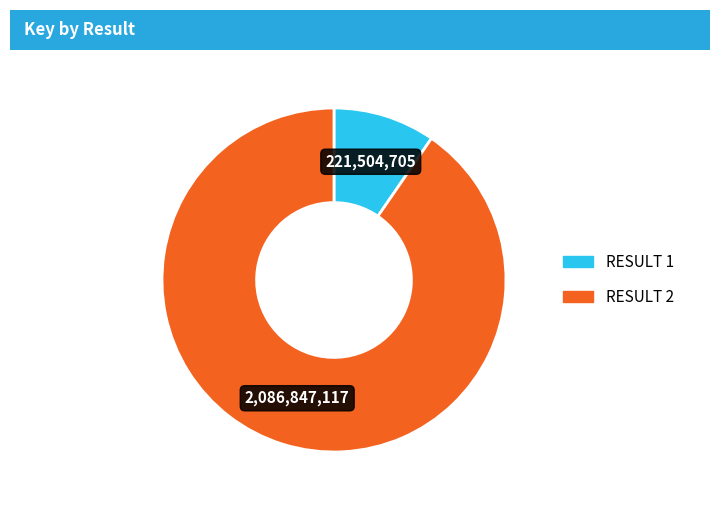

Is there a majority slice in this chart?

Yes